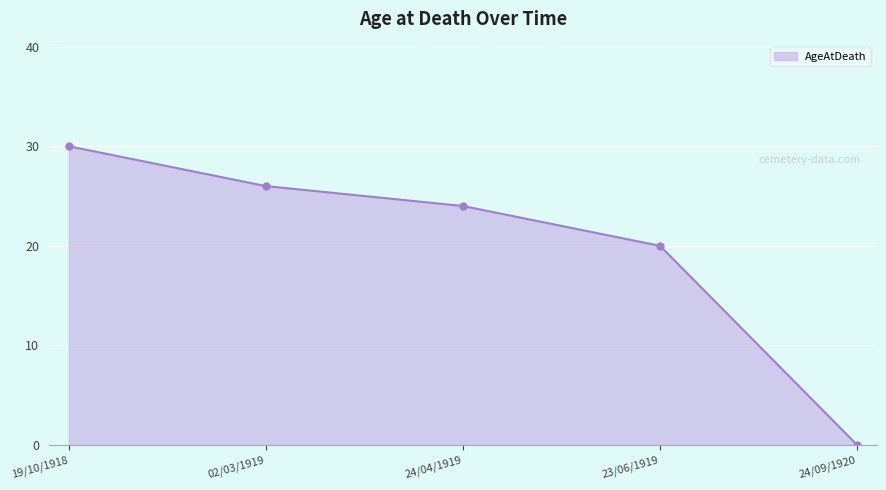

The value at 02/03/1919 is 16. True or false?

False